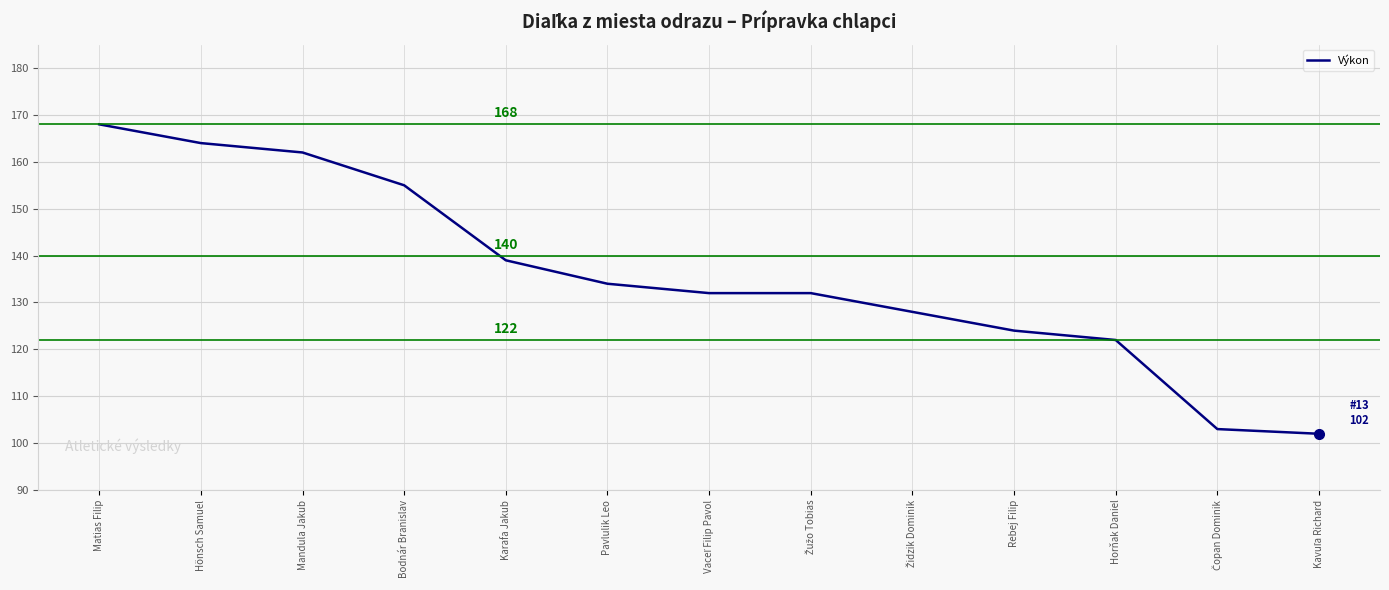

Reading left to right, transcribe all the data shown in this chart.

168	164	162	155	139	134	132	132	128	124	122	103	102